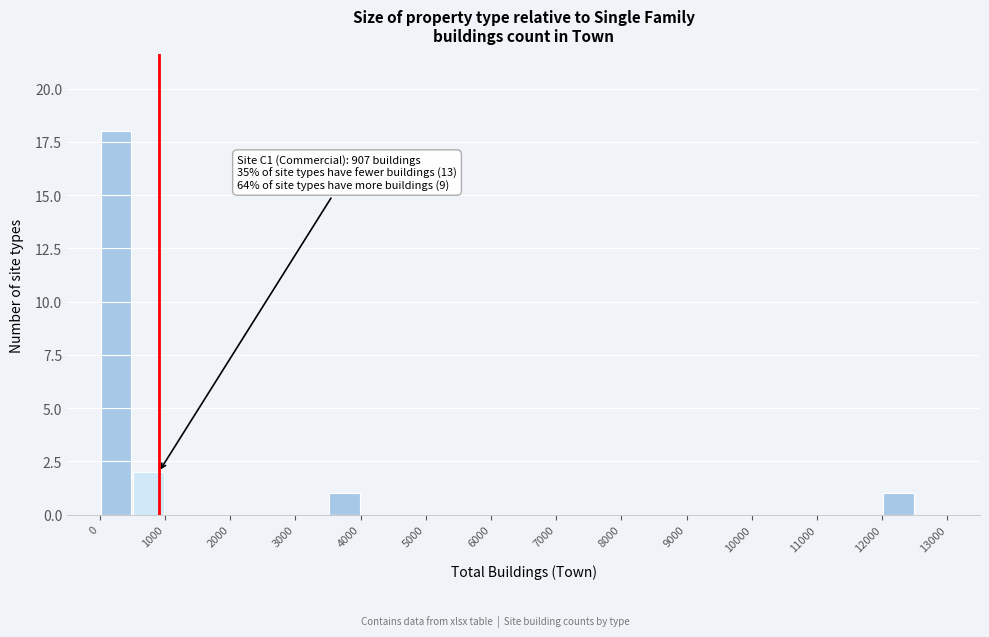

Over which range of the x-axis is the bar tallest?

0 to 500